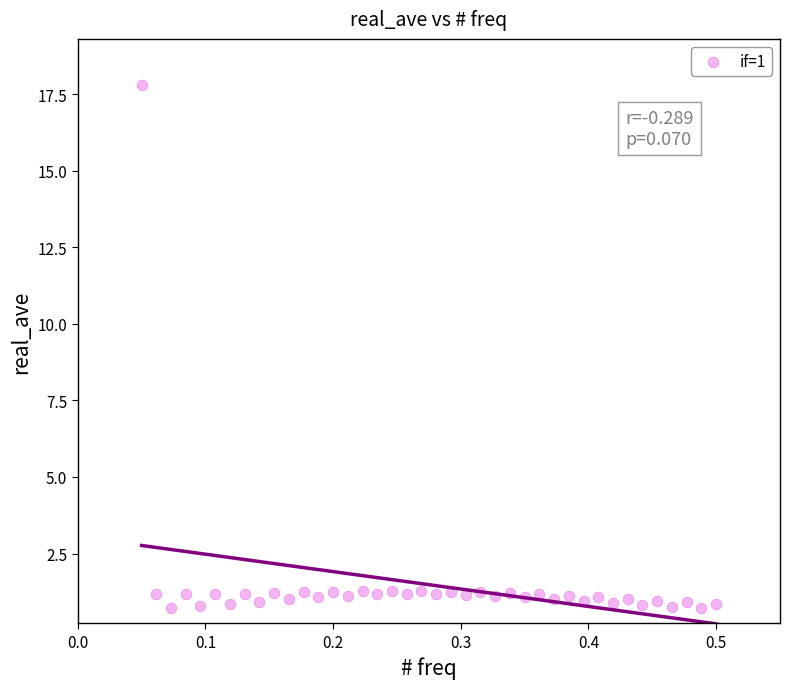

What is the range of X values (max minus min)?

0.5